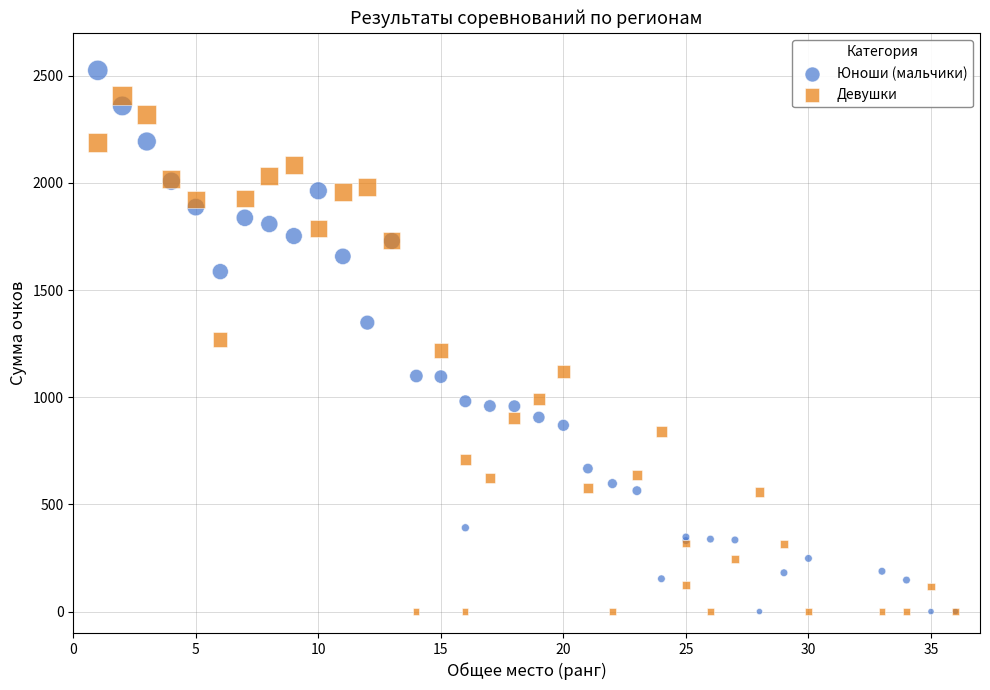

Which series contains the highest Y value?

Юноши (мальчики)